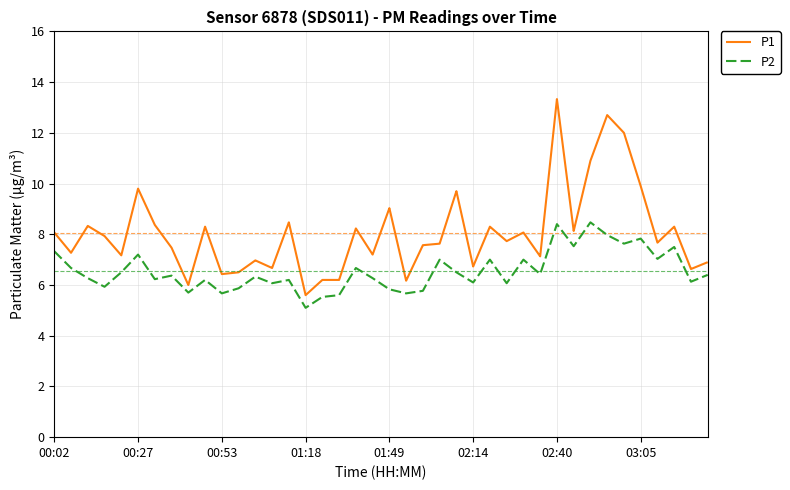

What is the lowest value of the P1 series?

5.6